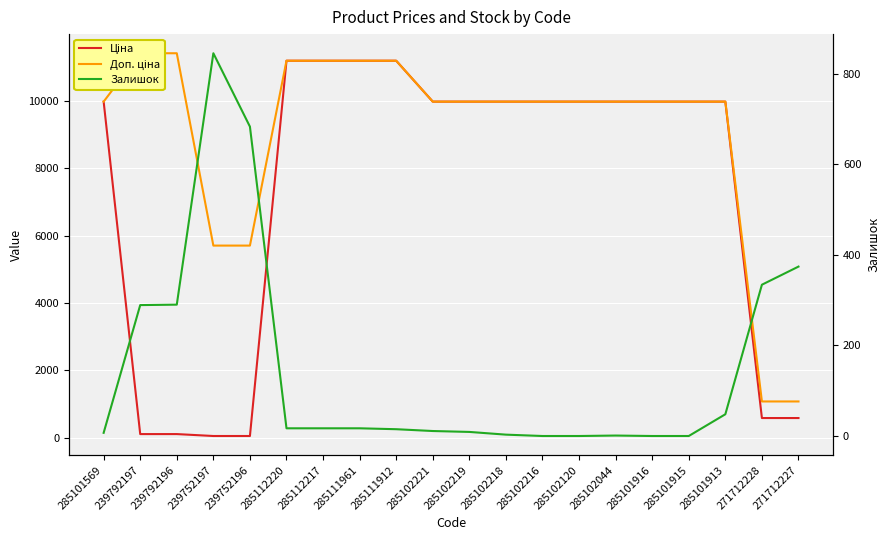

What is the sum of the Доп. ціна values at 285112220 and 239792197?

22598.2